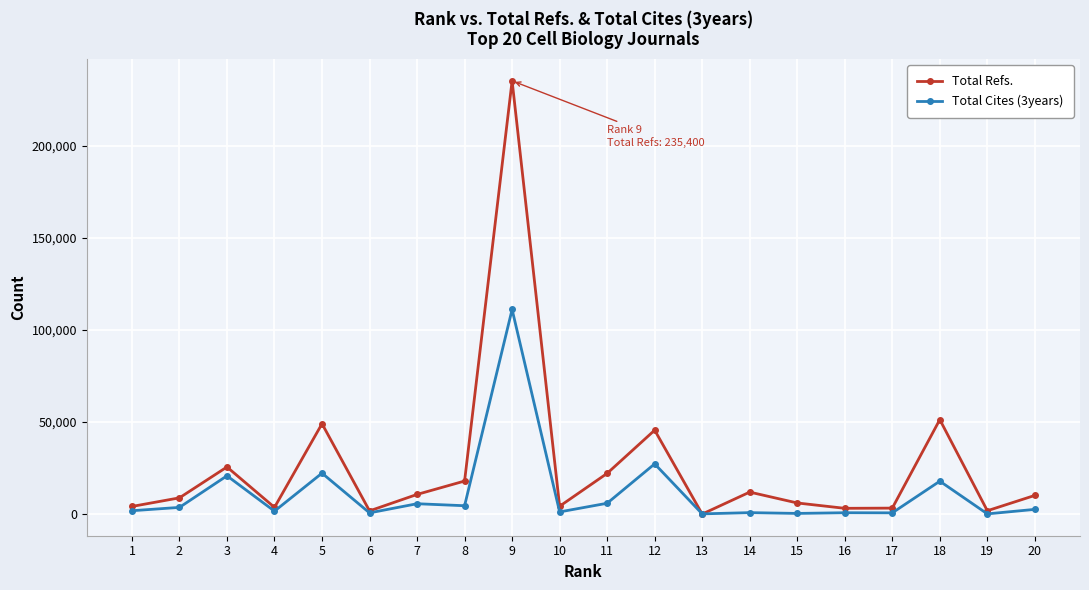

True or false: Total Refs. has more than 2 points higher than both neighbors.

True